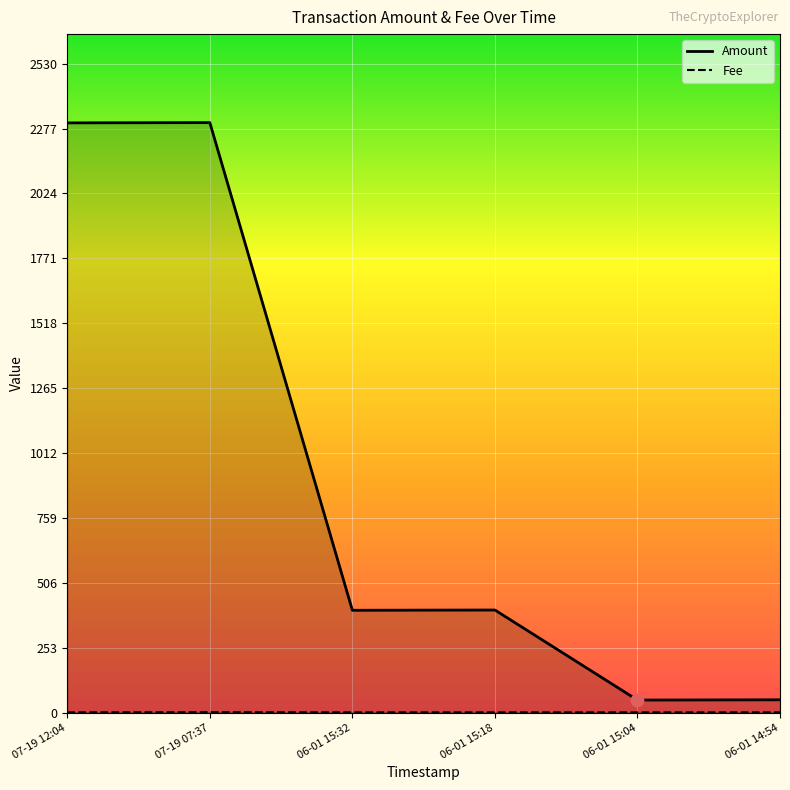

Which series contains the highest Y value?

Amount